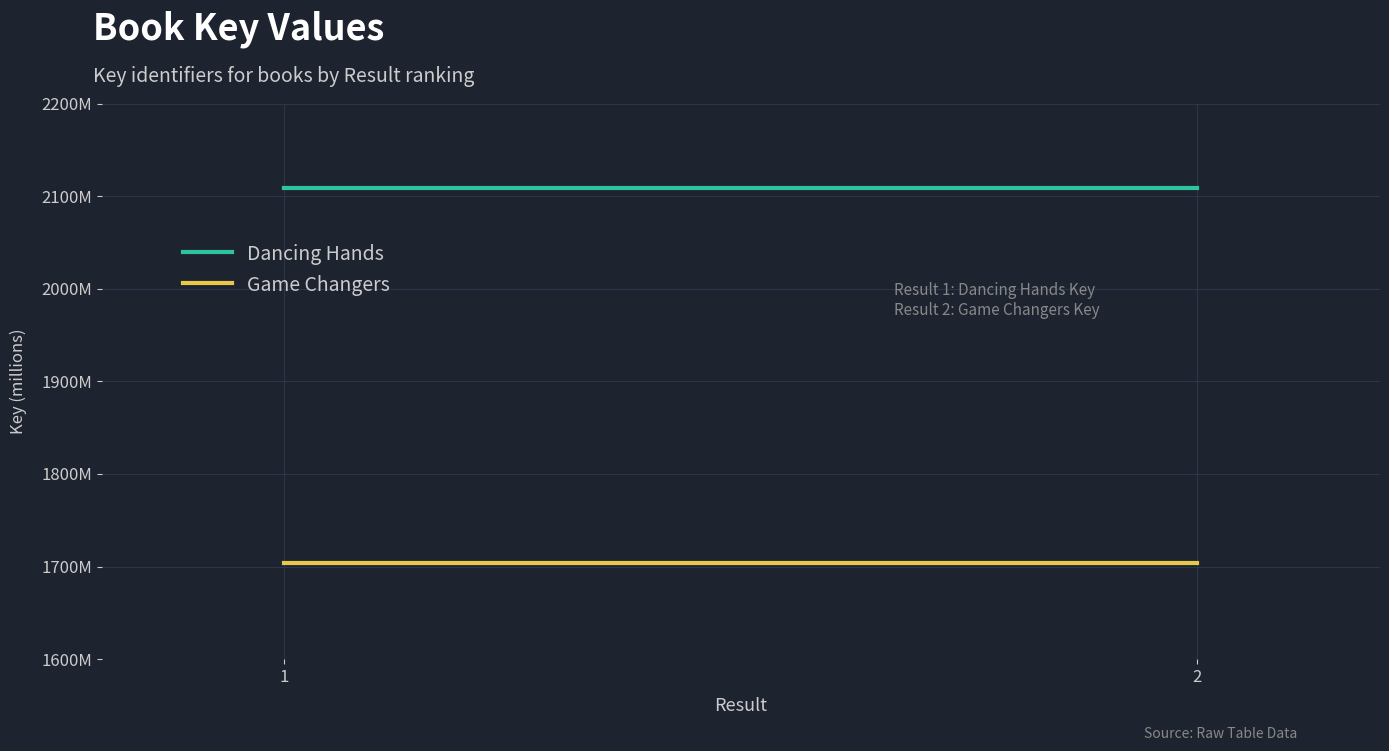

Count the number of categories in the chart.

2